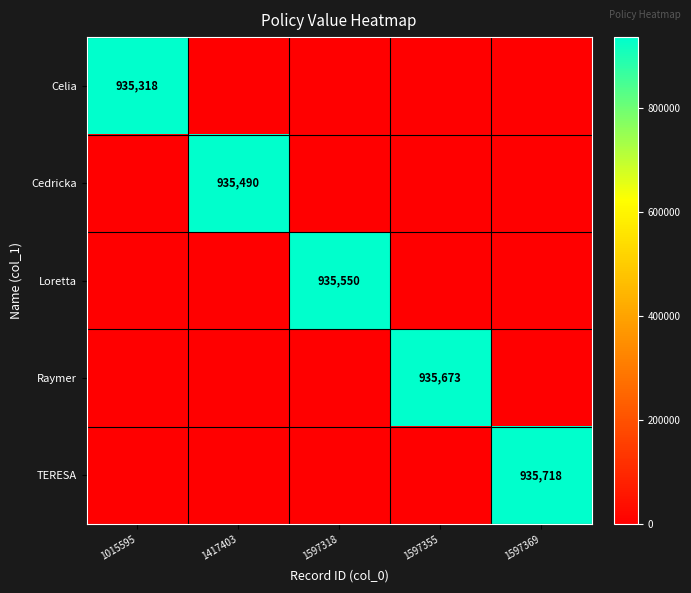

The value of Loretta at 1597318 is 935550. True or false?

True